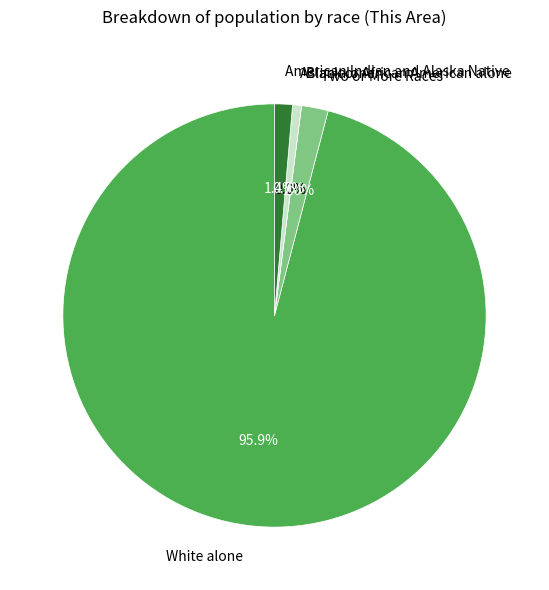

Which slice is the smallest?

Black or African American alone